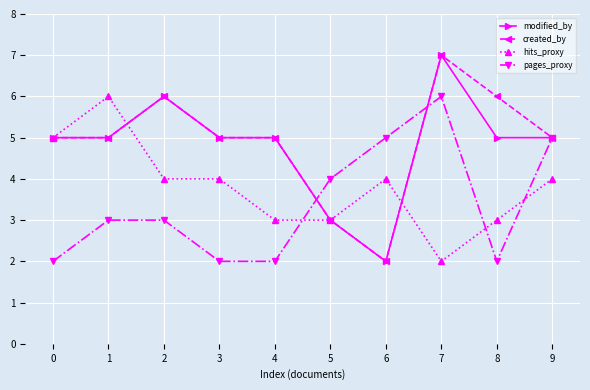

What are all the series names shown in the legend?

modified_by, created_by, hits_proxy, pages_proxy